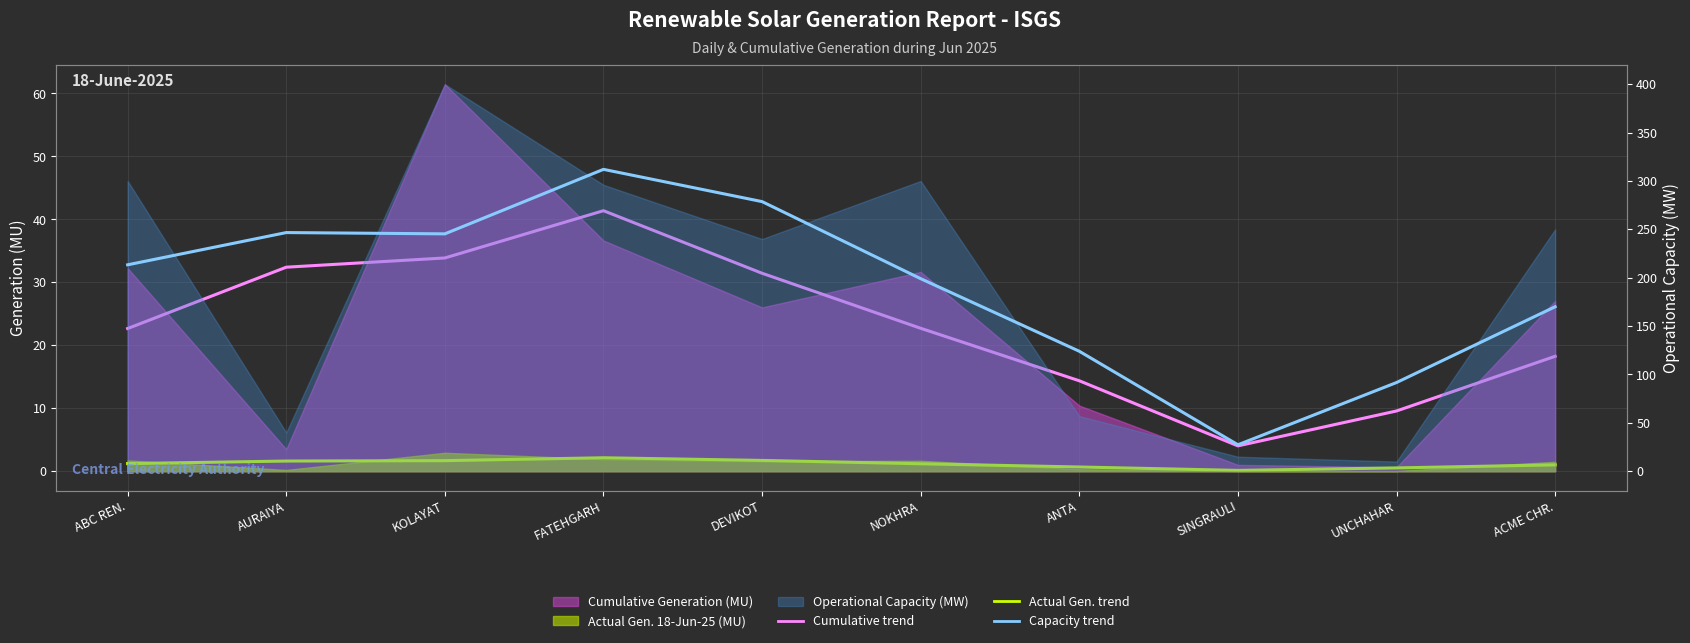

What position from the left is ACME CHR.?

10